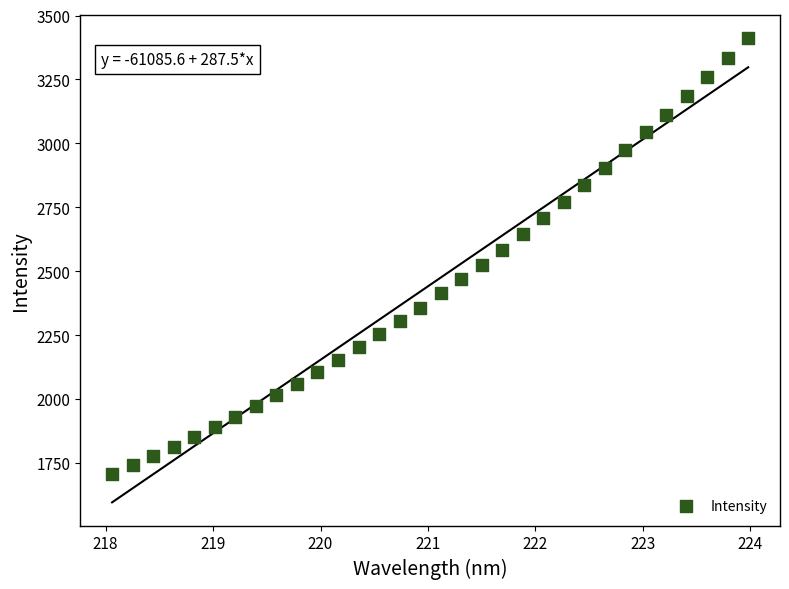

What is the range of Y values (max minus min)?

1704.5